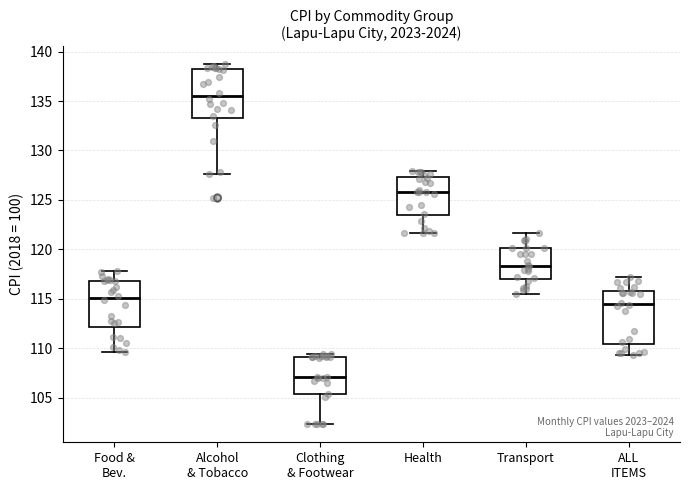

Reading left to right, transcribe this box plot: for each box, give where its median line is, the range the box spans, and where its two whiskers end, as read against the y-axis. The values are not printed on the chart, so give them approximately, as read against the axis.

Food & Bev.: median 115.0, box 112.0 to 117.0, whiskers 109.5 to 118.0
Alcohol & Tobacco: median 135.5, box 133.5 to 138.0, whiskers 127.5 to 138.5
Clothing & Footwear: median 107.0, box 105.5 to 109.0, whiskers 102.5 to 109.5
Health: median 126.0, box 123.5 to 127.5, whiskers 121.5 to 128.0
Transport: median 118.5, box 117.0 to 120.0, whiskers 115.5 to 121.5
ALL ITEMS: median 114.5, box 110.5 to 116.0, whiskers 109.5 to 117.0